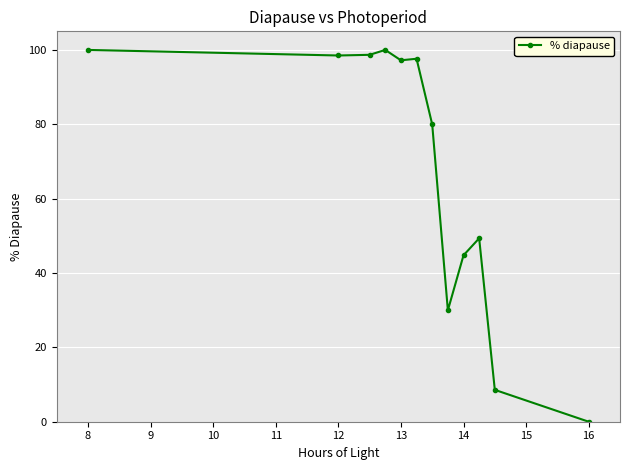

What is the value of the 7th point from the left?

80.0